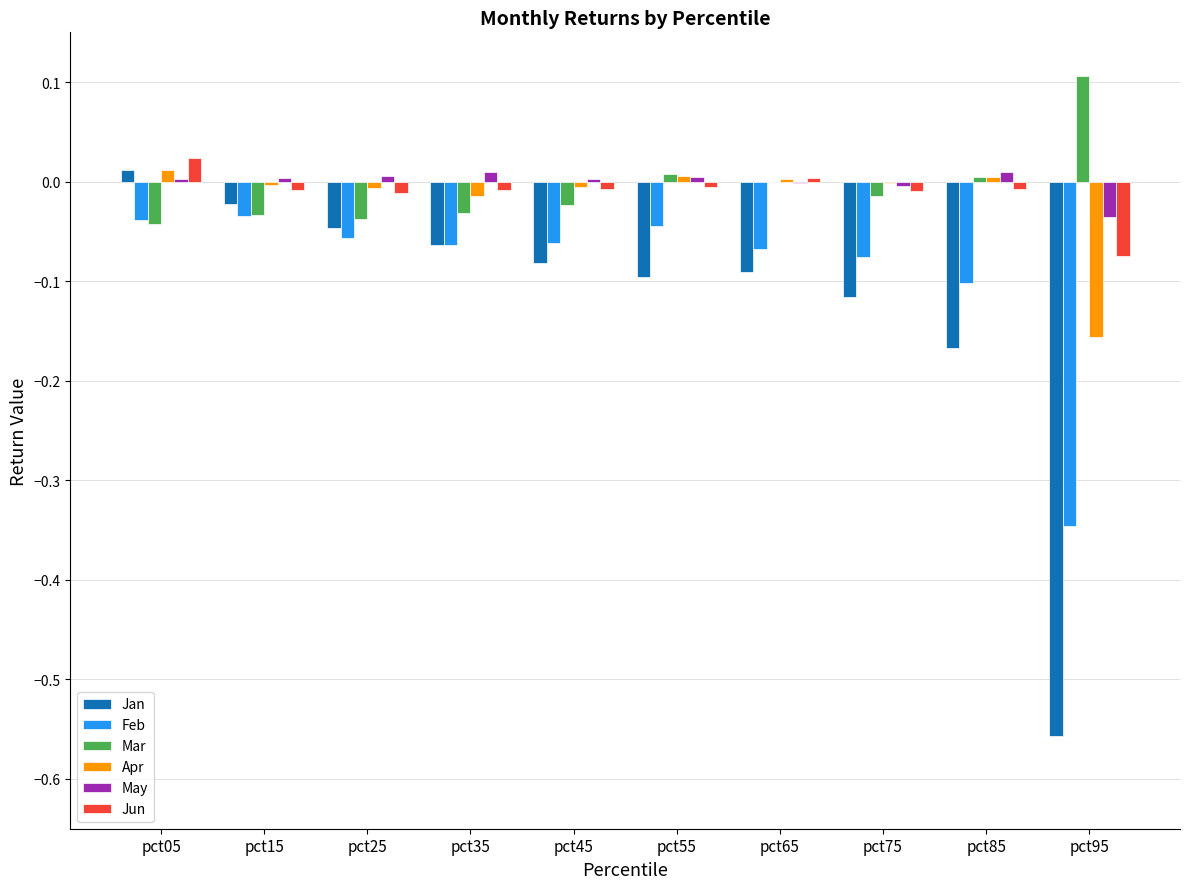

The value of Jun at pct45 is -0.0. True or false?

True